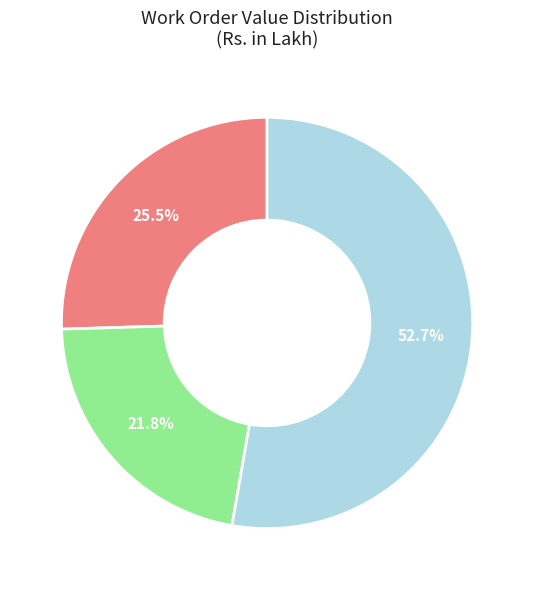

Does any single category account for the majority?

Yes